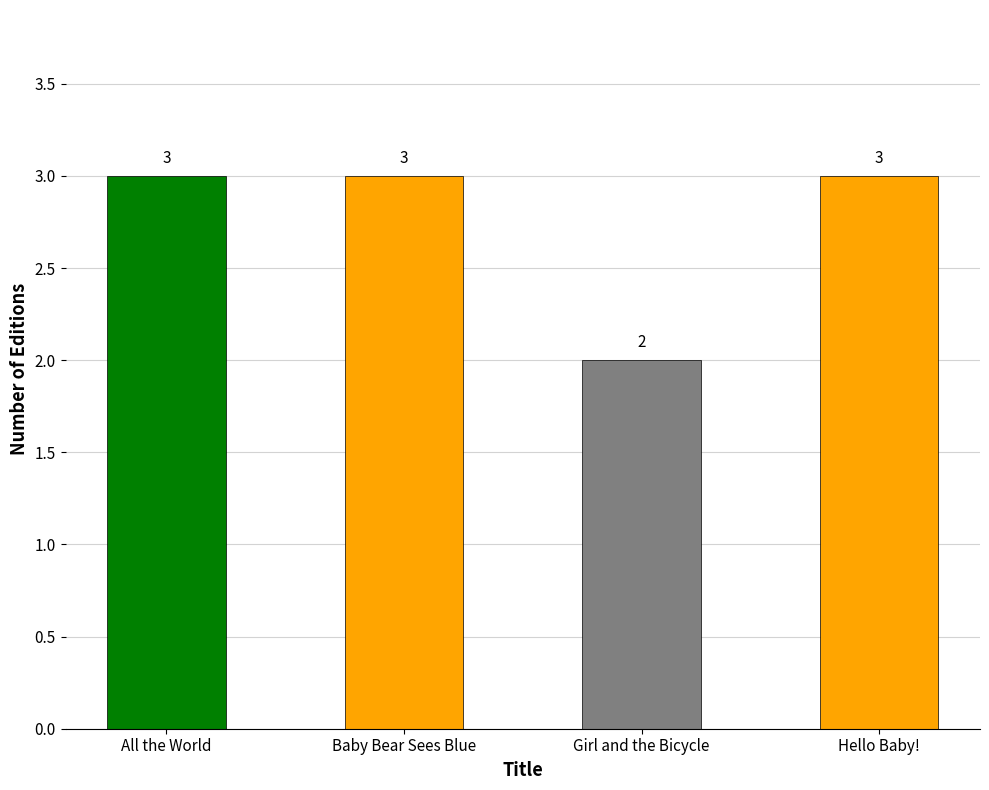

Read the value at Girl and the Bicycle.

2